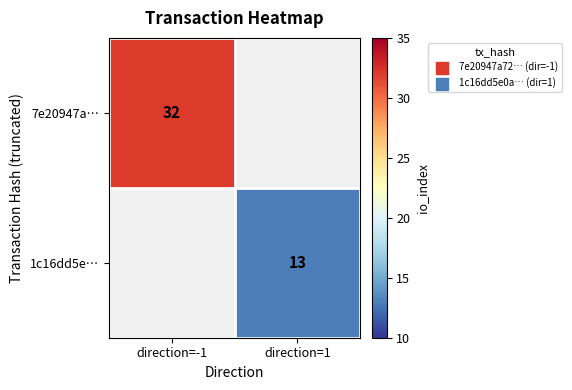

The value of 1c16dd5e… at direction=1 is 20. True or false?

False